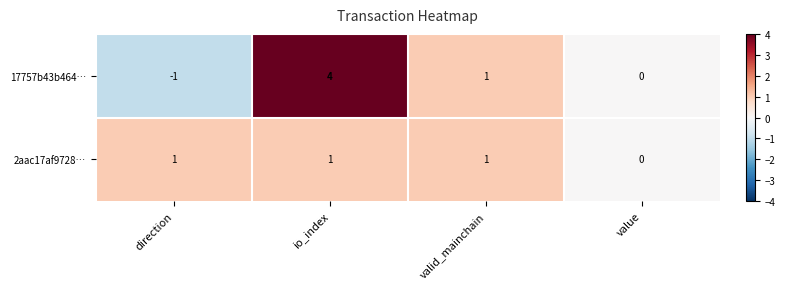

Reading left to right, list all the values displayed in this chart.

17757b43b464…: -1	4	1	0
2aac17af9728…: 1	1	1	0